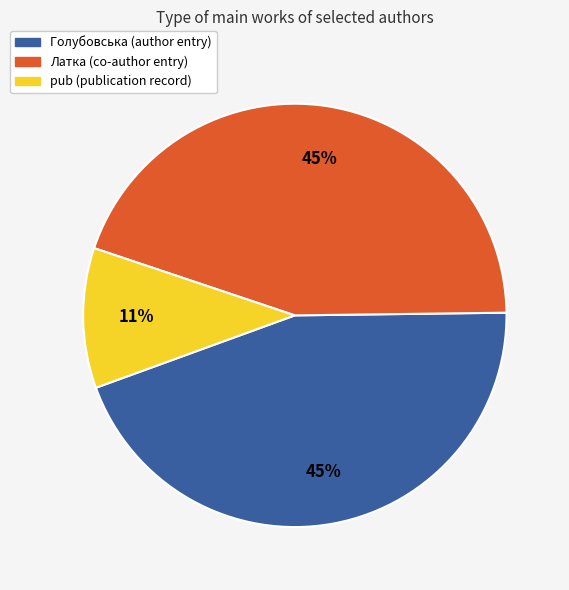

What percentage is the Голубовська slice, to the nearest percent?

45%